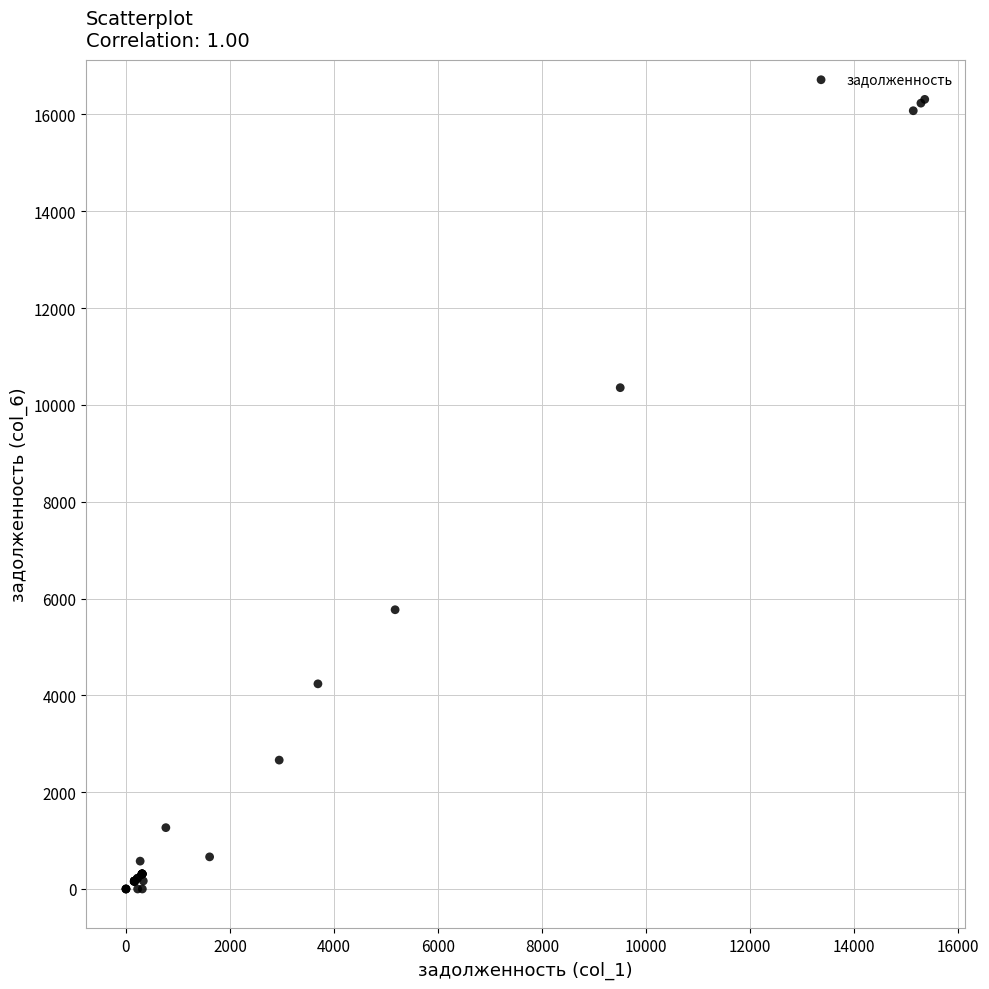

What Y value in the scatter plot is closest to 8156?

10356.5